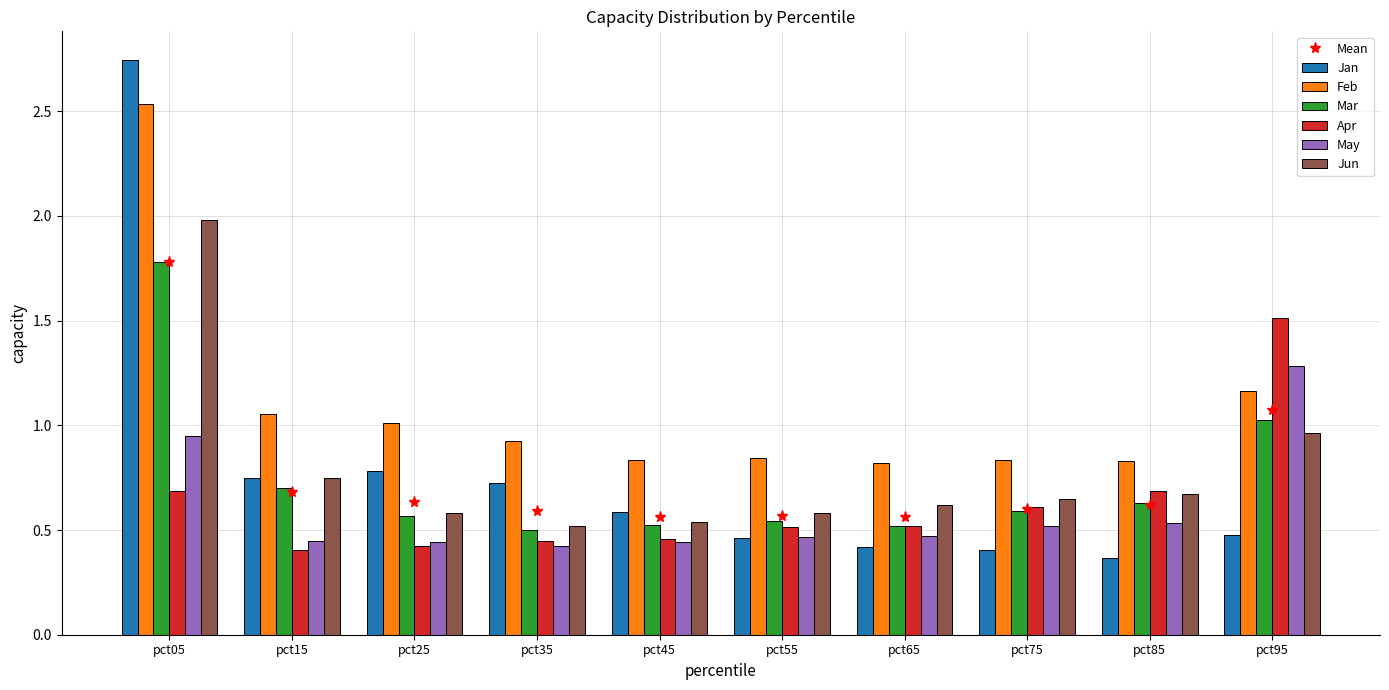

Which series has the largest total across all categories?

Feb